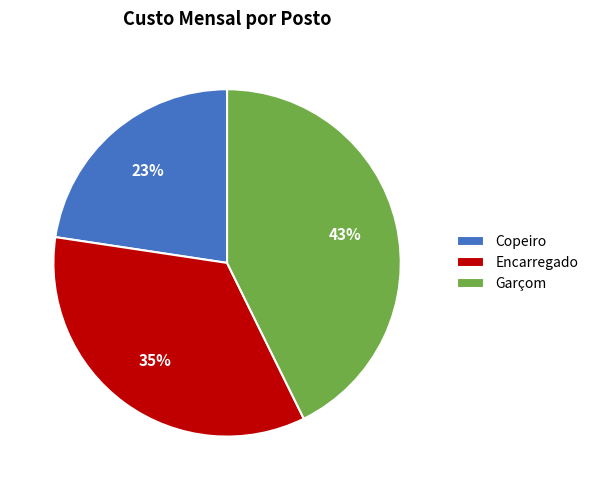

How many slices are in this pie chart?

3